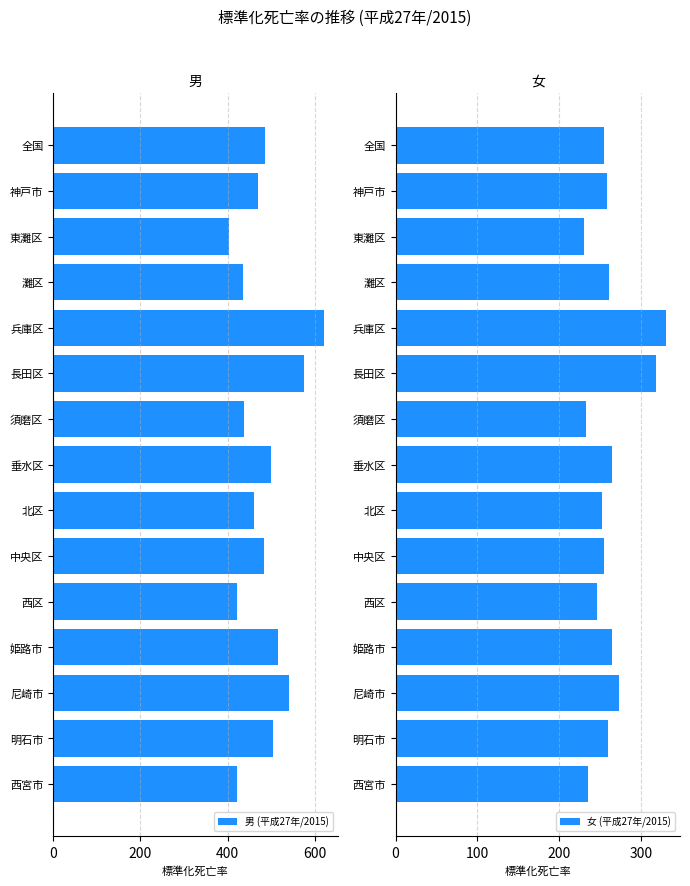

What is the sum of all 女 (平成27年/2015) values?

3937.7